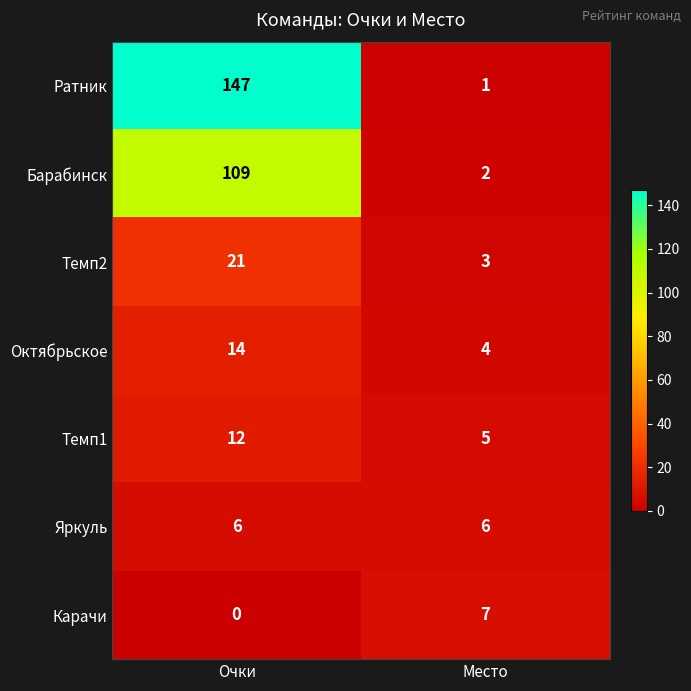

How many values in the Октябрьское series are below 14?

1